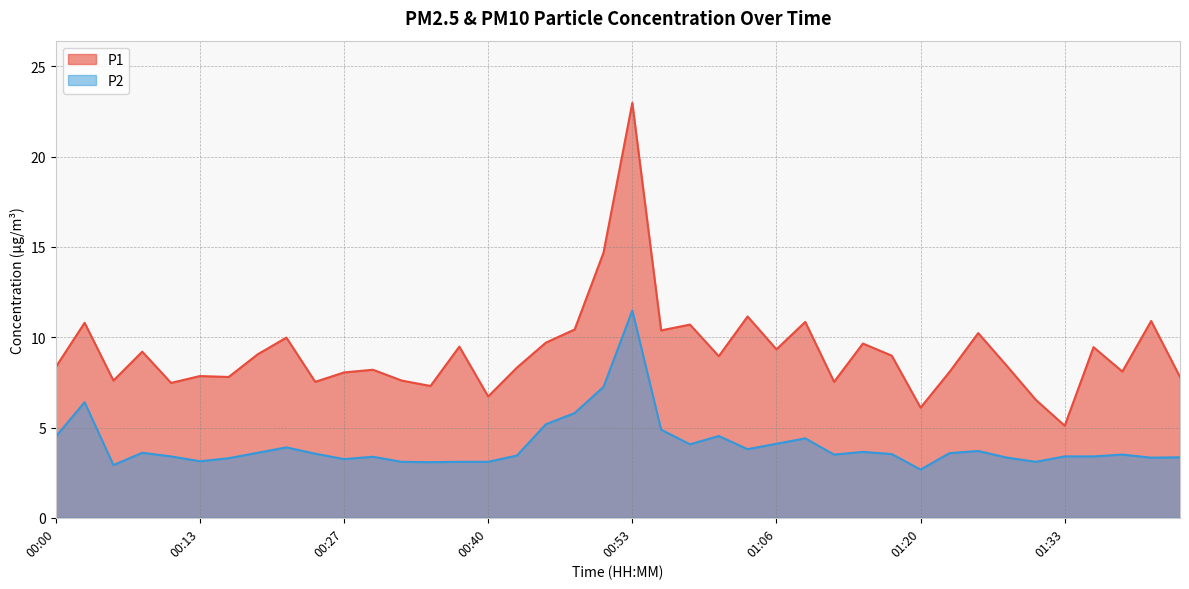

What is the lowest value of the P1 series?

5.1